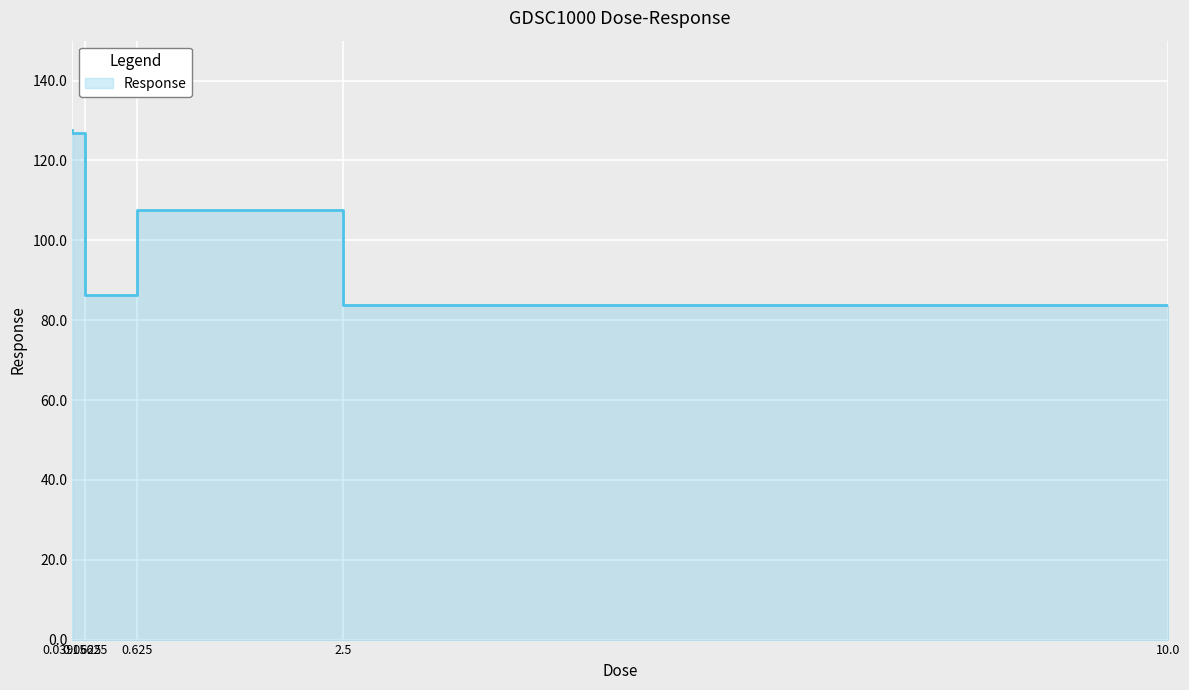

Where does the data first go above 107?

0.0390625